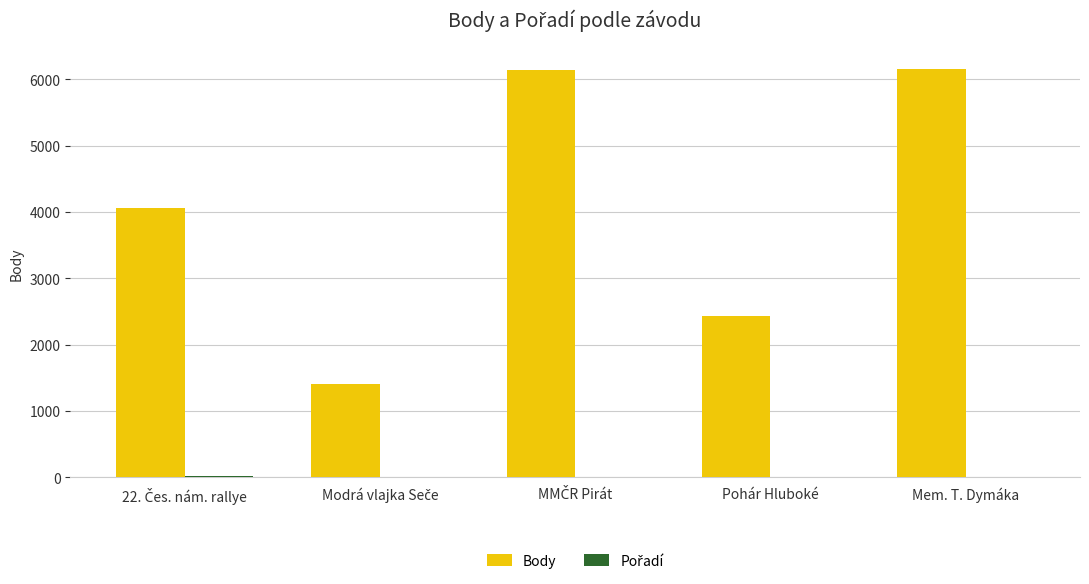

What is the highest value of the Body series?

6154